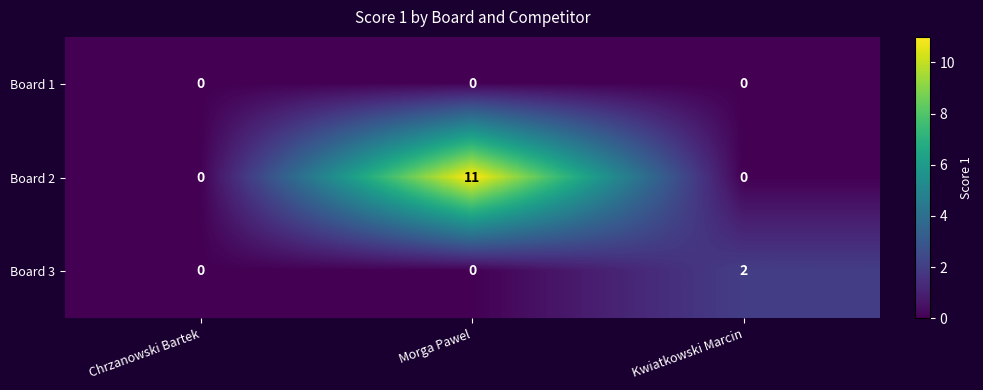

Which series has the largest range (max minus min)?

Board 2